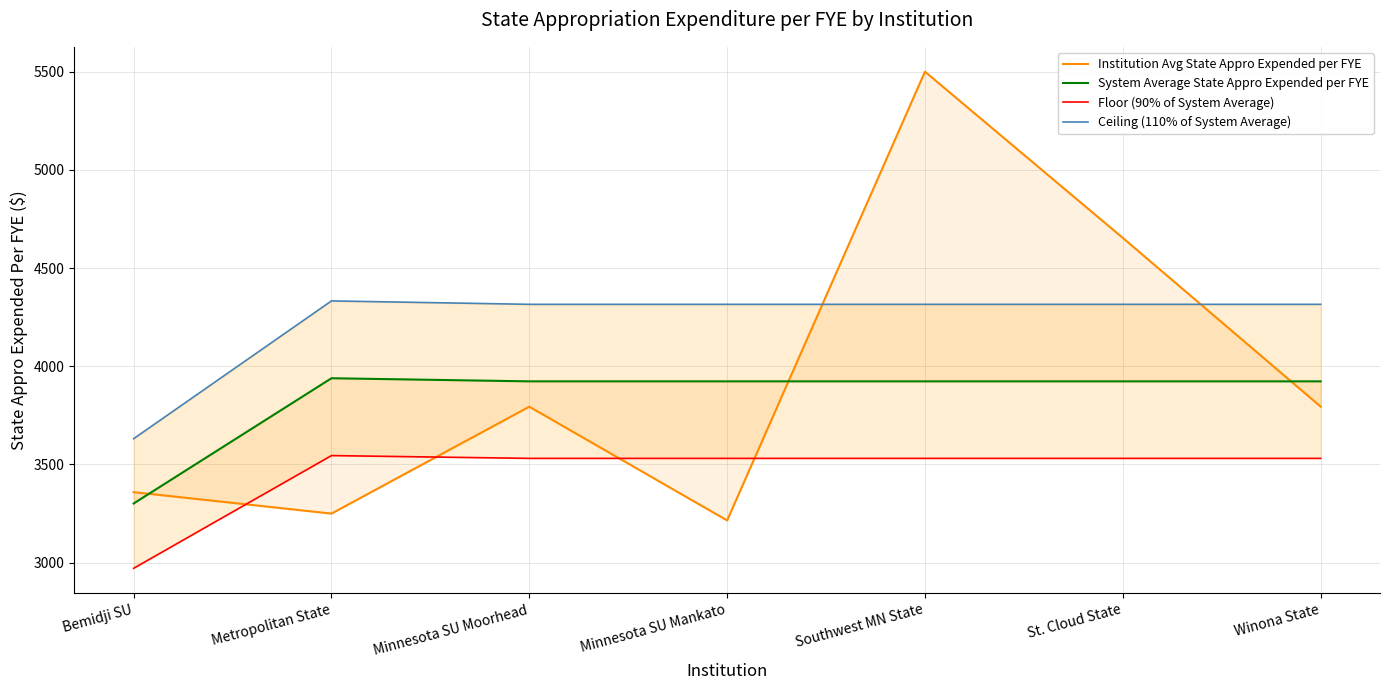

Rank the categories by Floor (90% of System Average) value from highest to lowest.

Metropolitan State, Minnesota SU Moorhead, Minnesota SU Mankato, Southwest MN State, St. Cloud State, Winona State, Bemidji SU